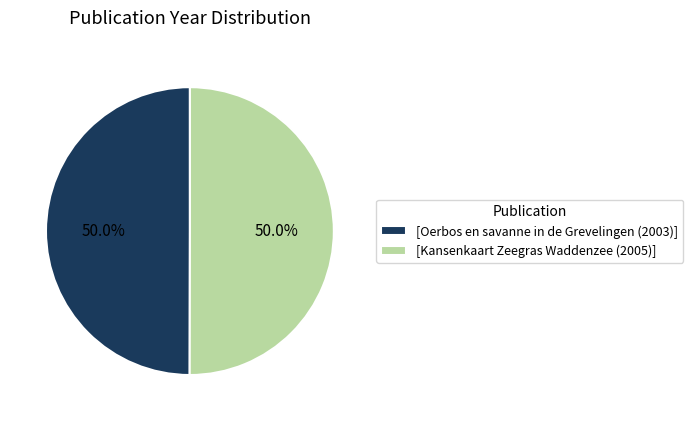

What percentage do [Kansenkaart Zeegras Waddenzee (2005)] and [Oerbos en savanne in de Grevelingen (2003)] together represent?

100.0%